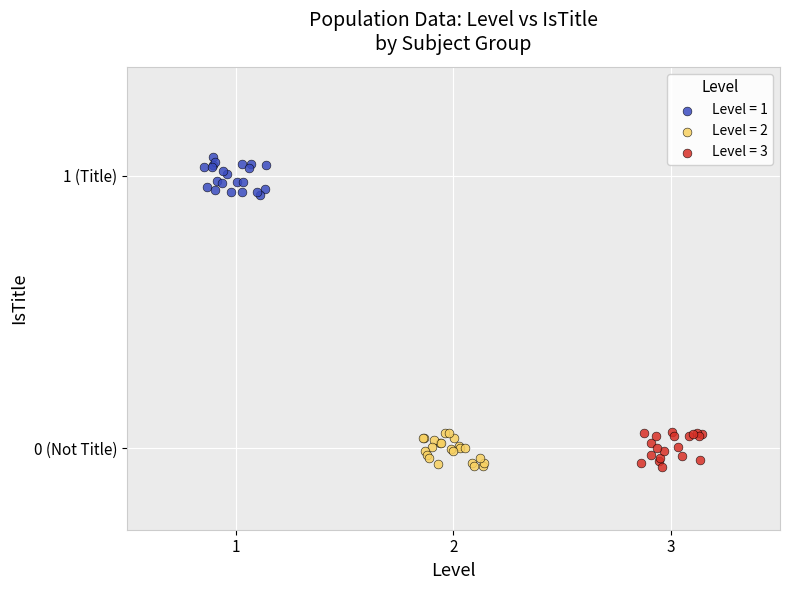

Which series reaches the maximum Y coordinate?

Level = 1